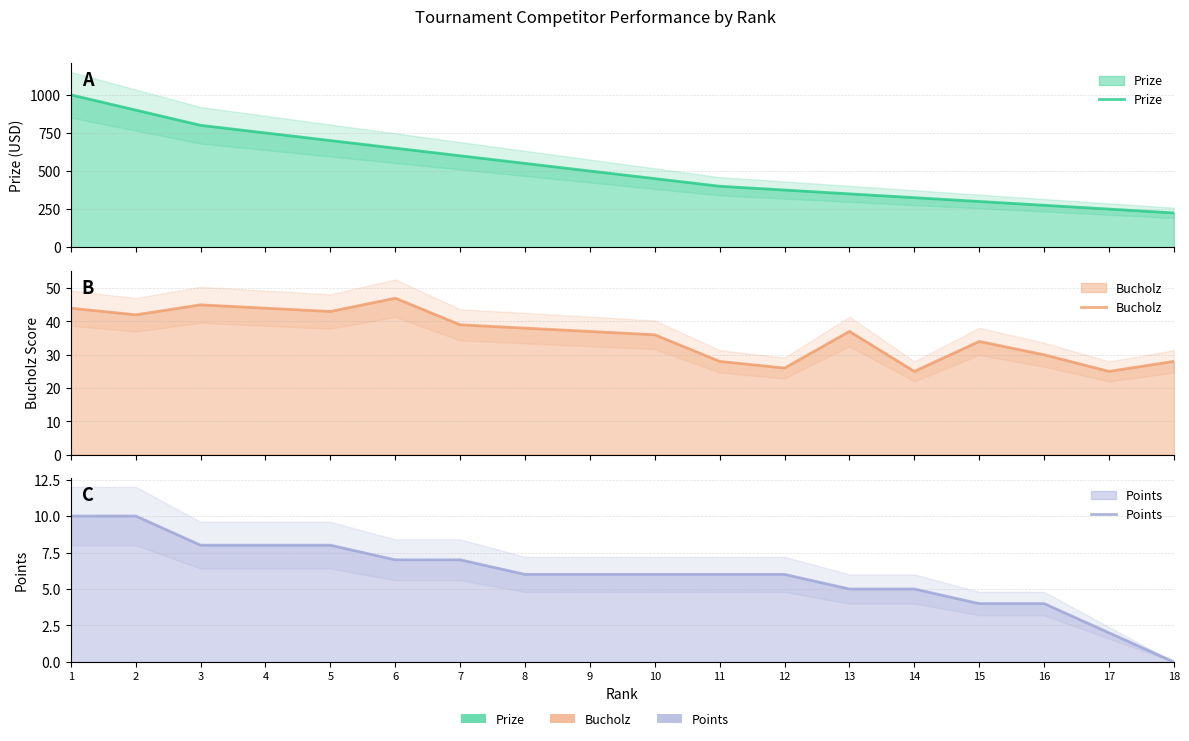

True or false: Bucholz and Prize cross at least once.

False